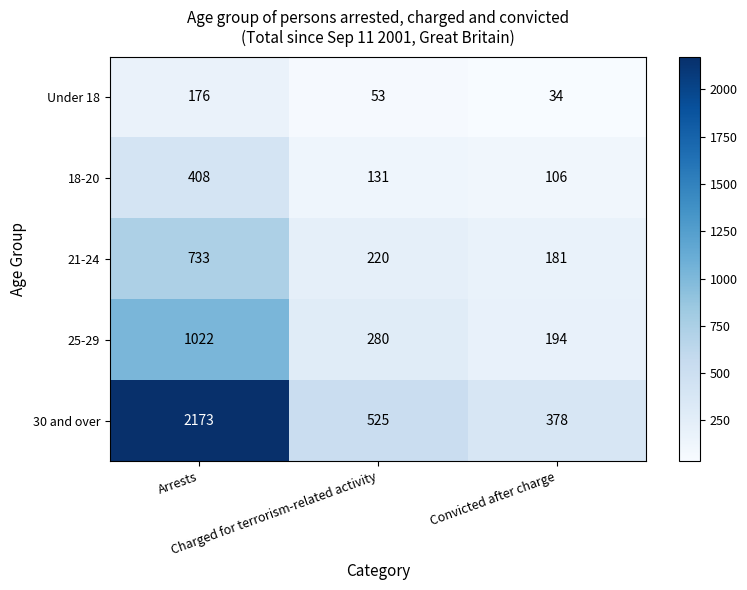

What is the maximum value shown in the chart?

2173